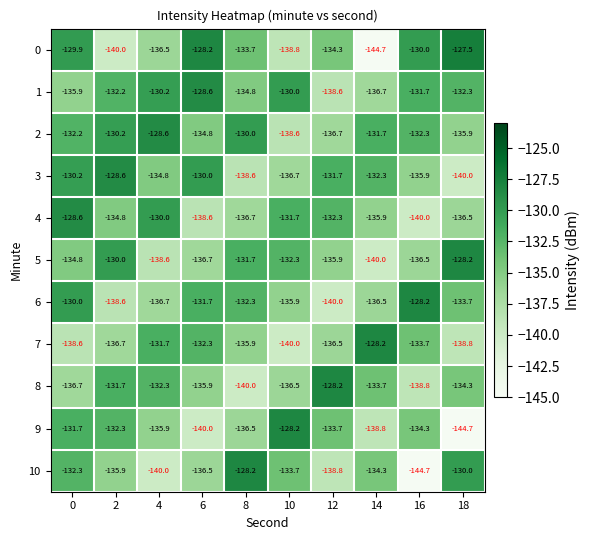

What is the difference between the highest and lowest values at 8?

11.8